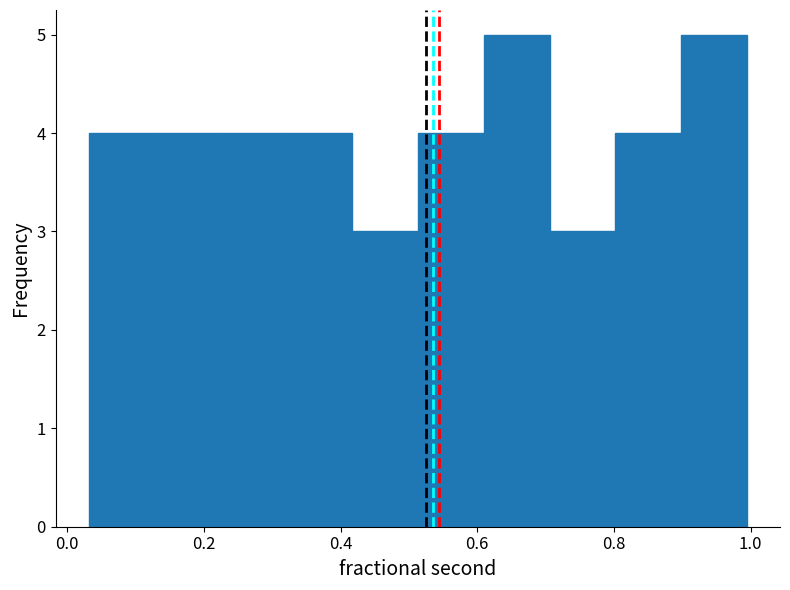

What is the height of the bar covering 0.04 to 0.12 on the x-axis? Neither the bar edges nor the heights are printed on the chart, so give them approximately, as read against the axes.

4